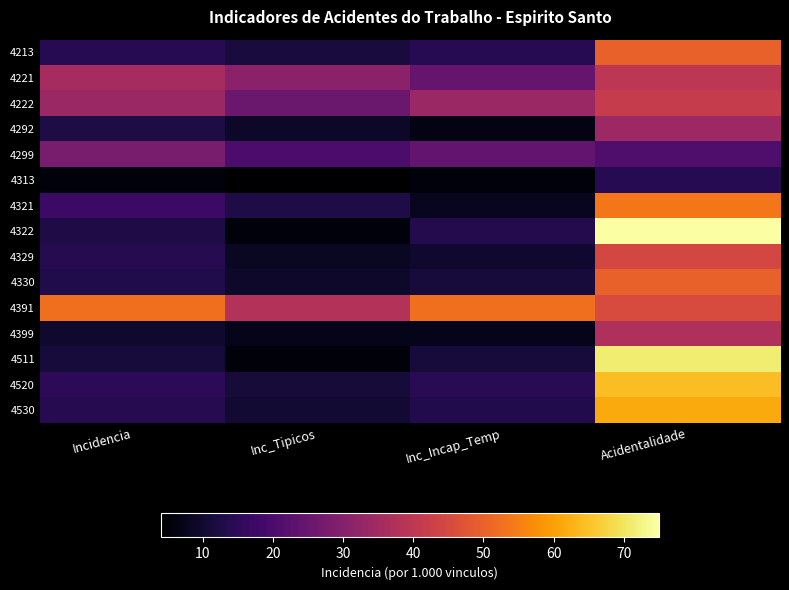

Which series has the largest total across all categories?

4391